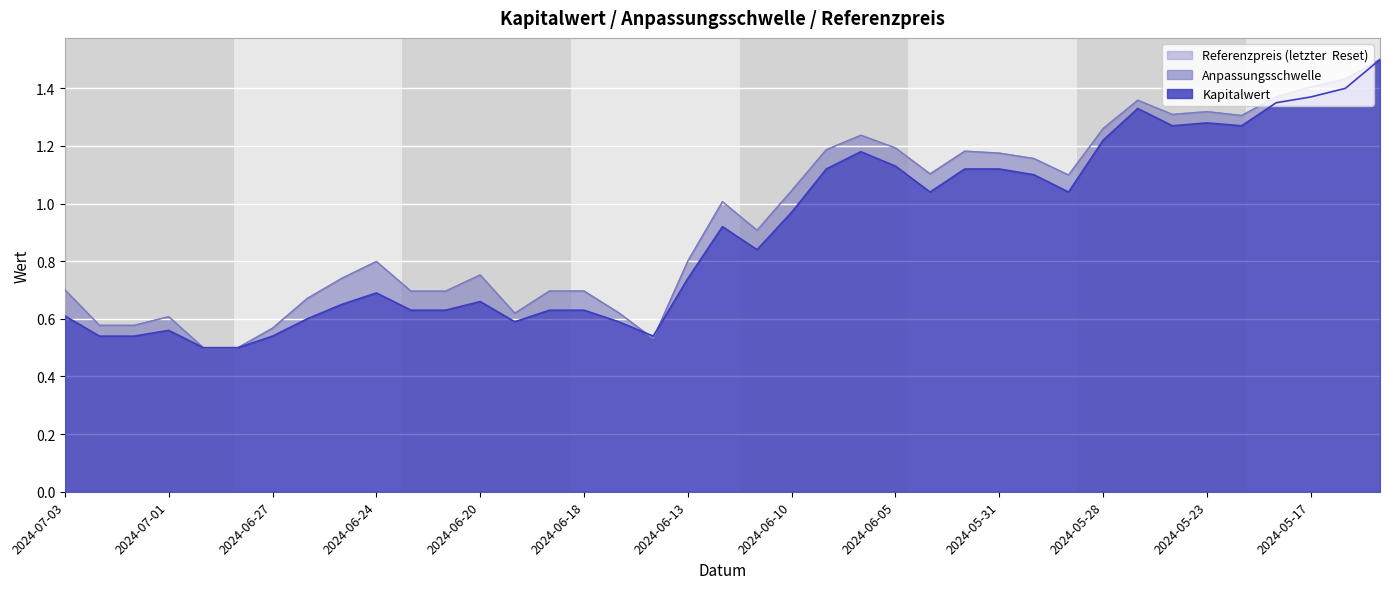

Which label corresponds to the largest value in the chart?

2024-05-15